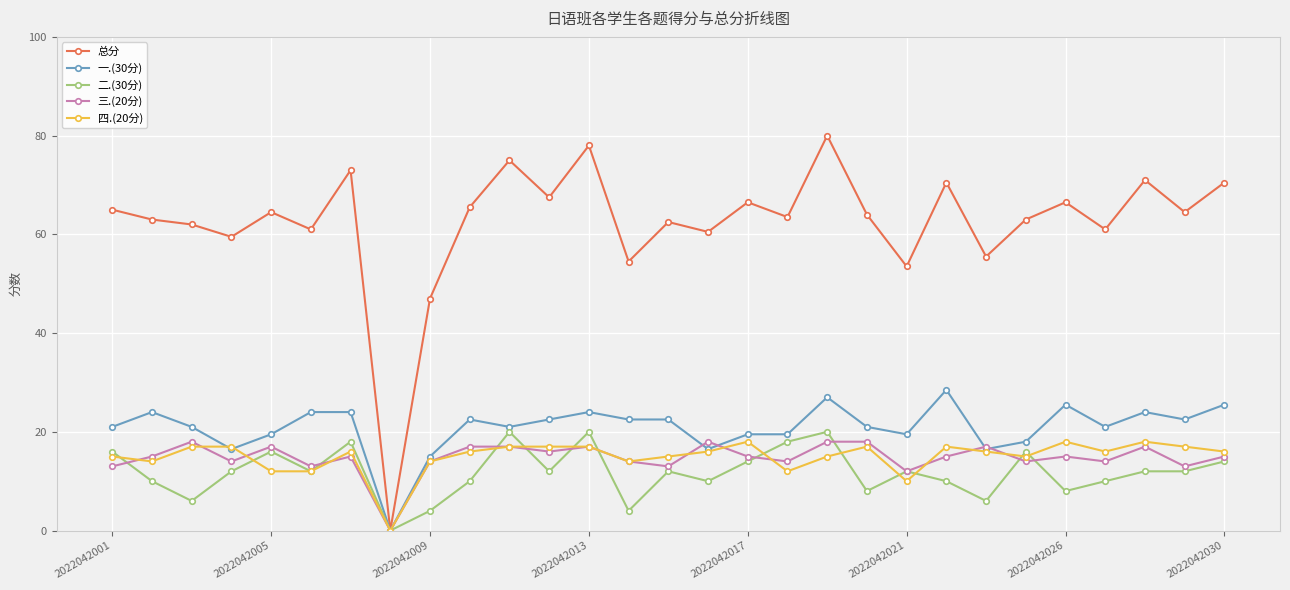

What is the value of the 四.(20分) point at the 28th from the left?

17.0